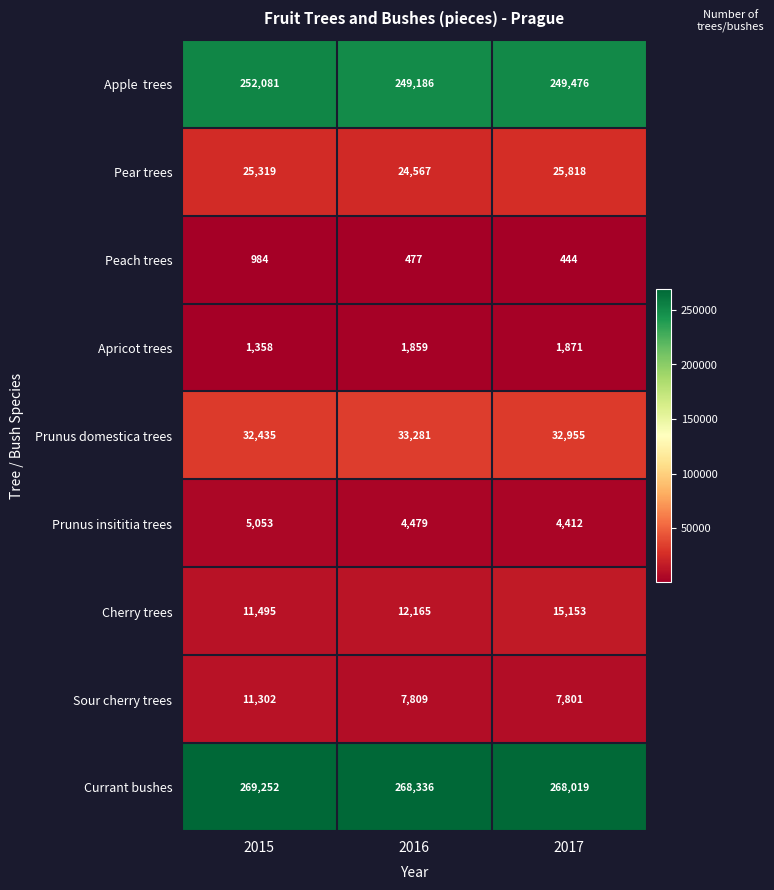

Count the number of data series in this chart.

9